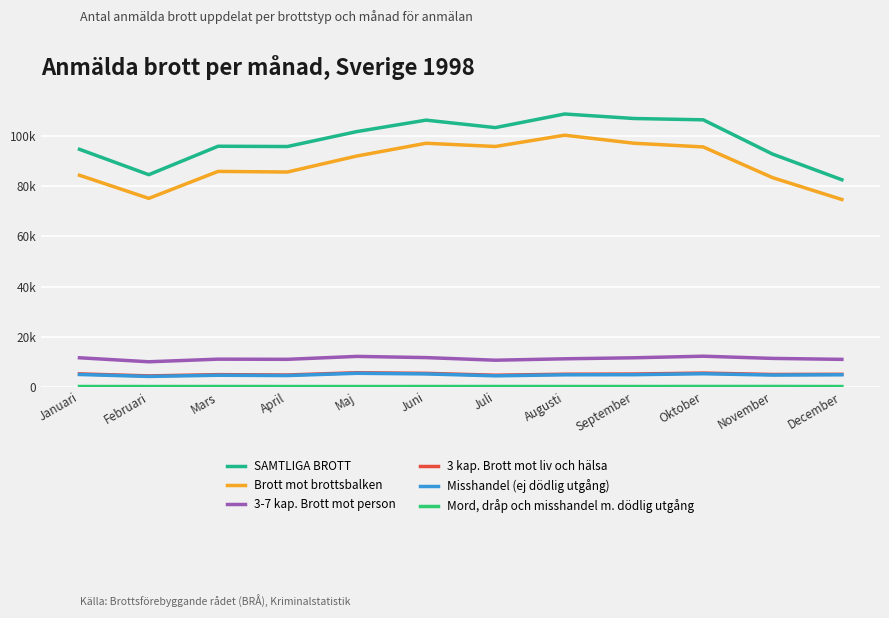

Reading right to left, transcribe all the data shown in this chart.

SAMTLIGA BROTT: 82619	92873	106552	107081	108878	103446	106428	101849	95893	96006	84645	94786
Brott mot brottsbalken: 74732	83464	95722	97209	100411	95909	97195	92090	85711	85964	75191	84425
3-7 kap. Brott mot person: 10909	11298	12171	11541	11135	10572	11618	12094	10928	10992	9947	11546
3 kap. Brott mot liv och hälsa: 4951	4878	5434	5050	4981	4582	5329	5575	4671	4814	4307	5117
Misshandel (ej dödlig utgång): 4758	4645	5172	4789	4741	4340	5097	5352	4450	4567	4098	4869
Mord, dråp och misshandel m. dödlig utgång: 66	89	88	73	75	82	72	62	66	79	68	78